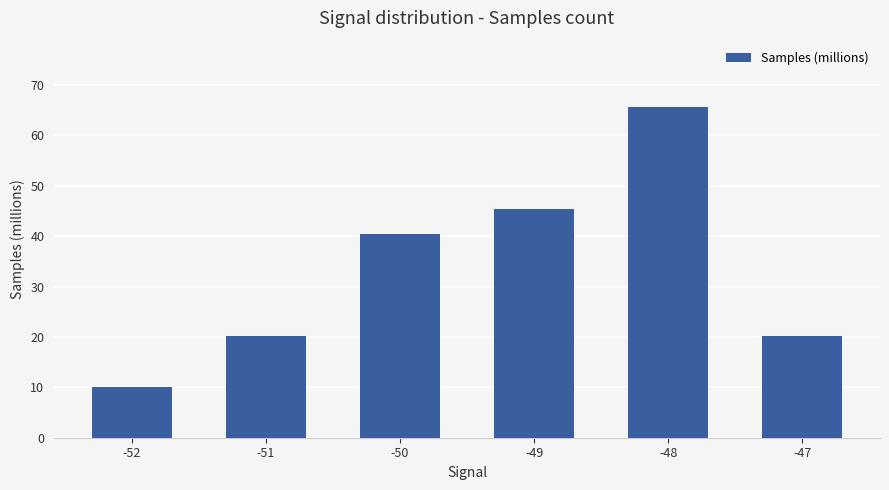

Count the number of data series in this chart.

1